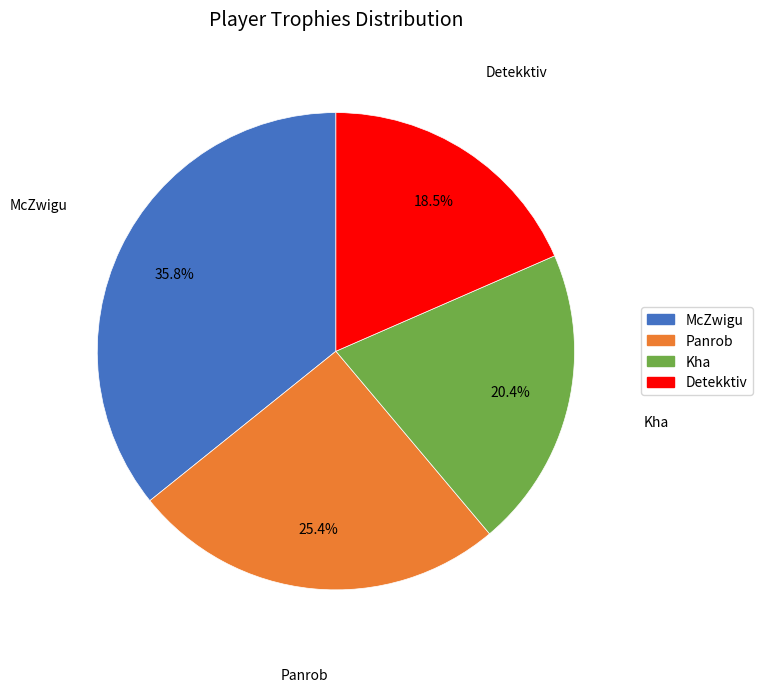

Is it true that Kha is 6% of the pie?

False